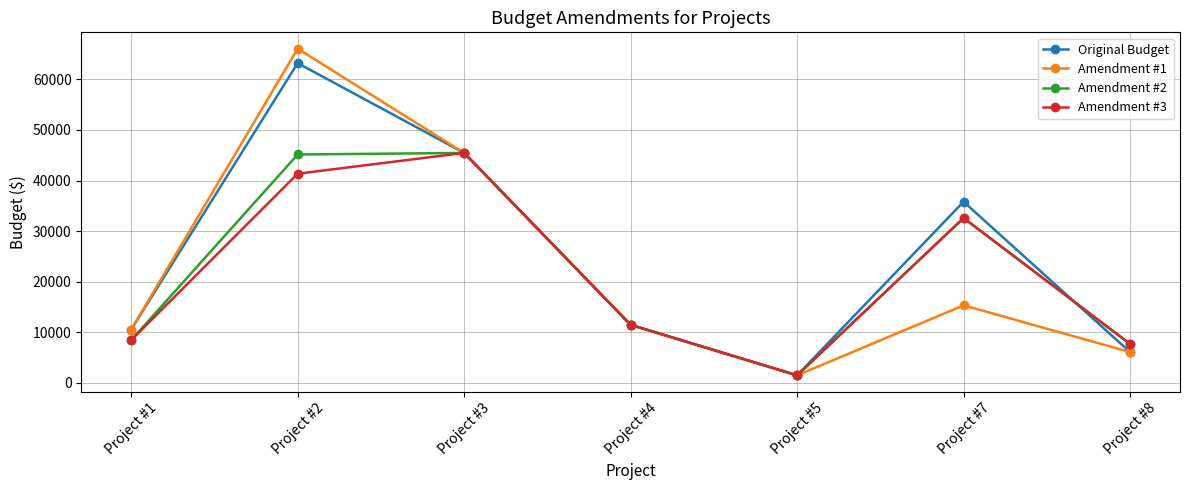

What are all the series names shown in the legend?

Original Budget, Amendment #1, Amendment #2, Amendment #3